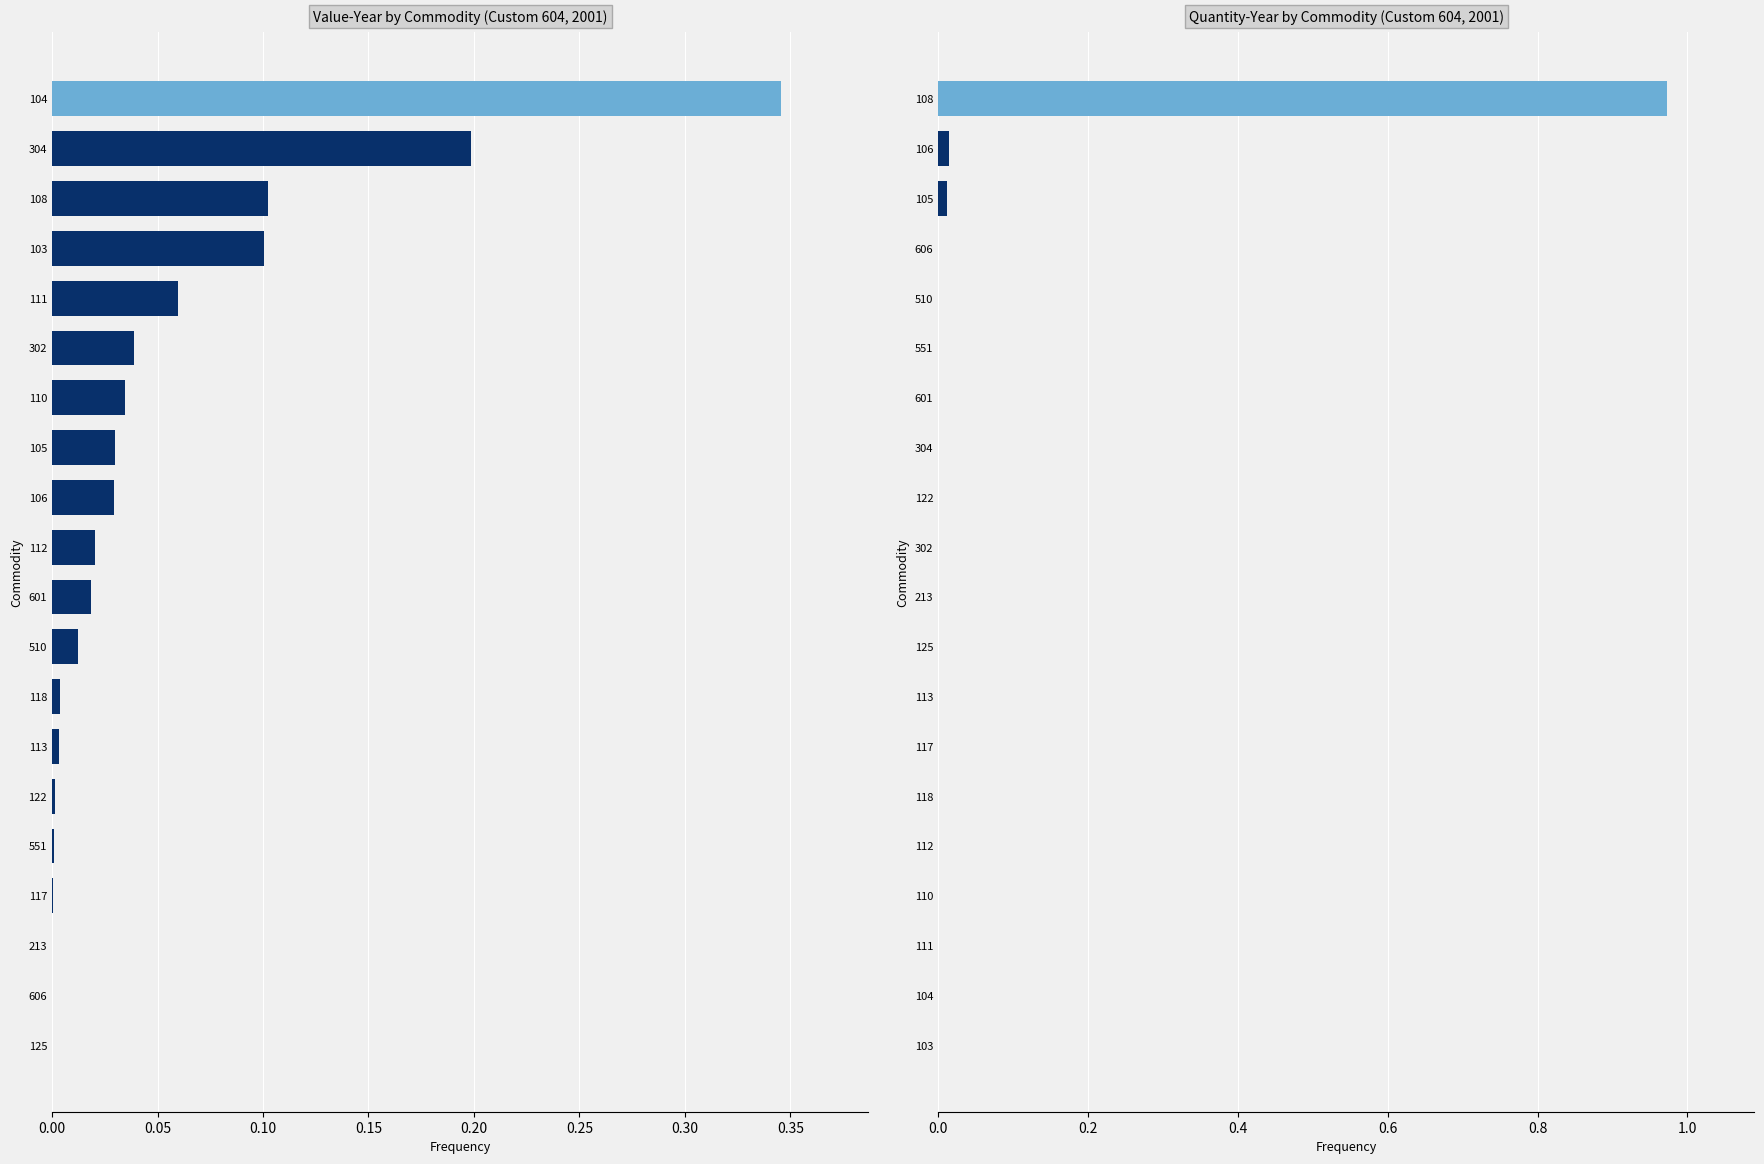

Between 510 and 606, which is larger?

510